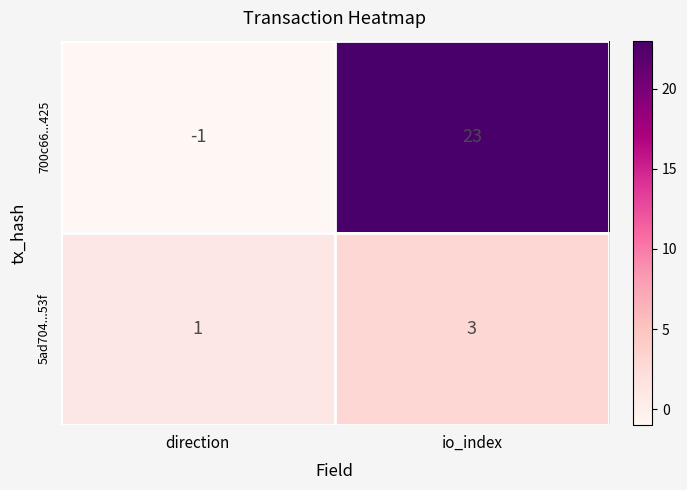

Which series has the widest spread of values?

700c66...425